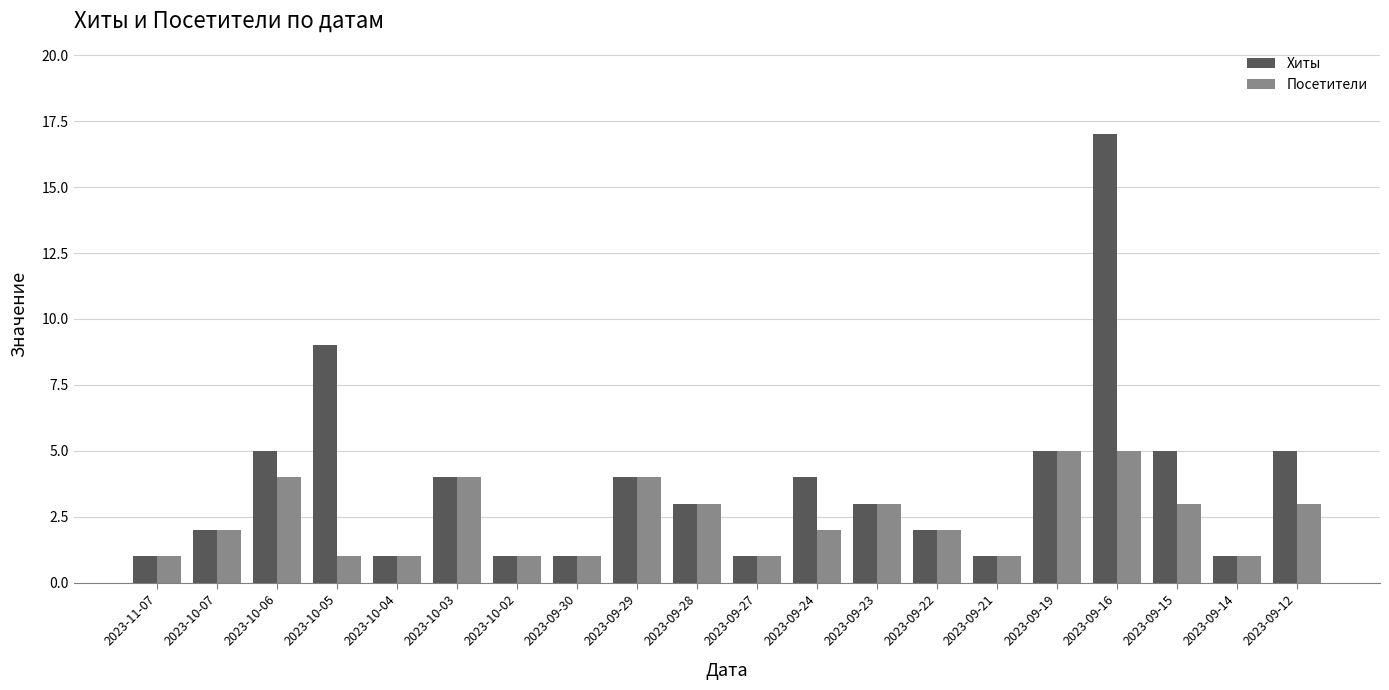

What is the value of the Хиты bar at the 3rd from the left?

5